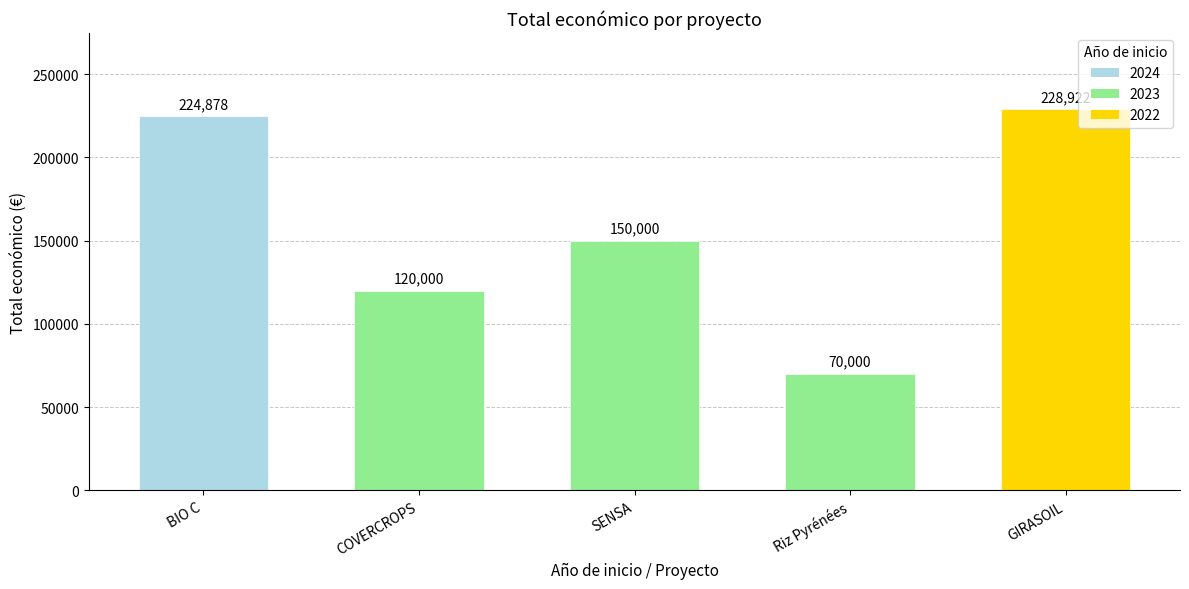

Reading left to right, list all the values displayed in this chart.

2024=224878	2023=120000	2023=150000	2023=70000	2022=228922